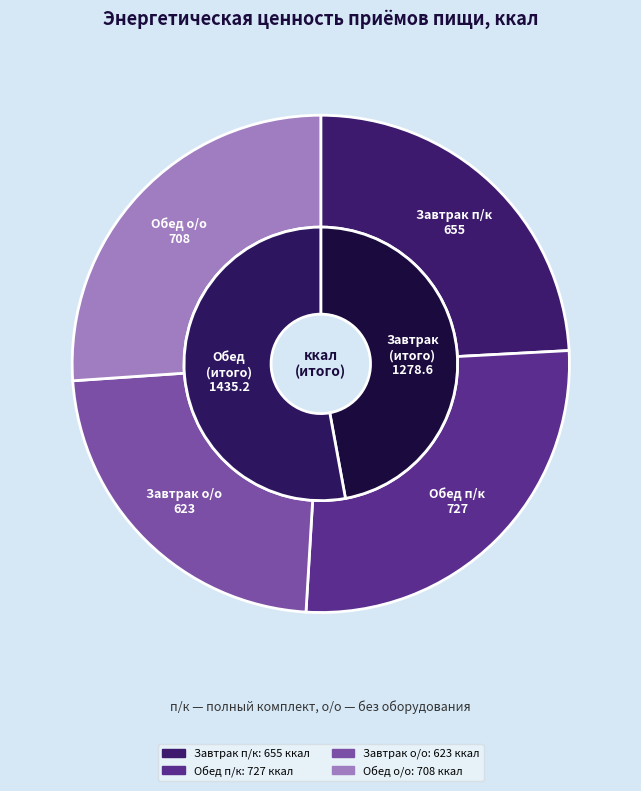

Is it true that Завтрак п/к is 11% of the pie?

False